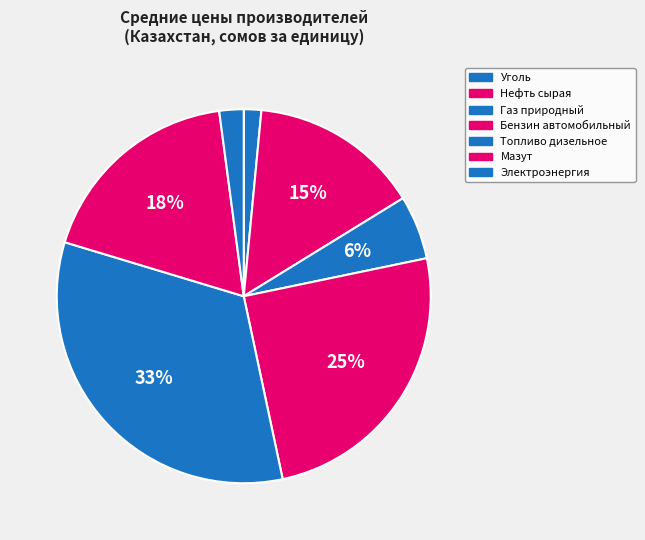

The Уголь slice represents 2% of the pie. True or false?

True